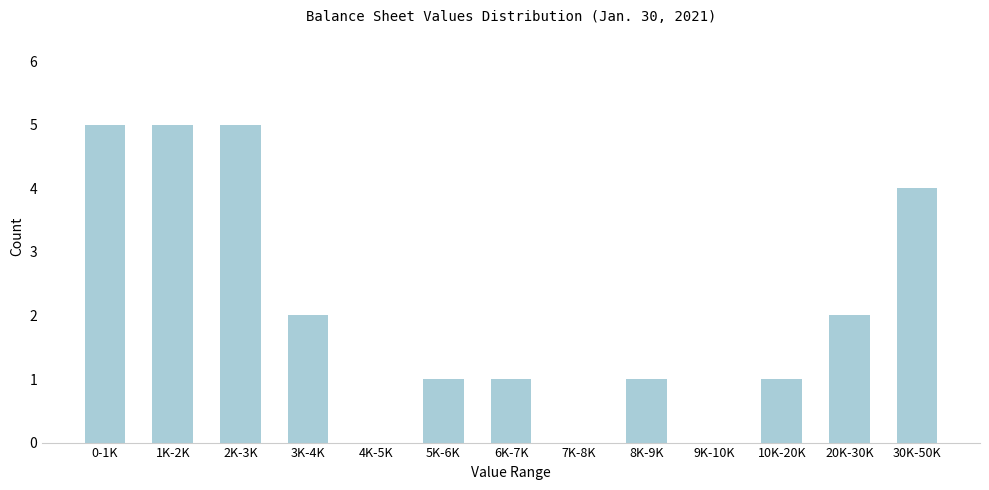

Reading left to right, list all the values displayed in this chart.

0-1K=5	1K-2K=5	2K-3K=5	3K-4K=2	4K-5K=0	5K-6K=1	6K-7K=1	7K-8K=0	8K-9K=1	9K-10K=0	10K-20K=1	20K-30K=2	30K-50K=4